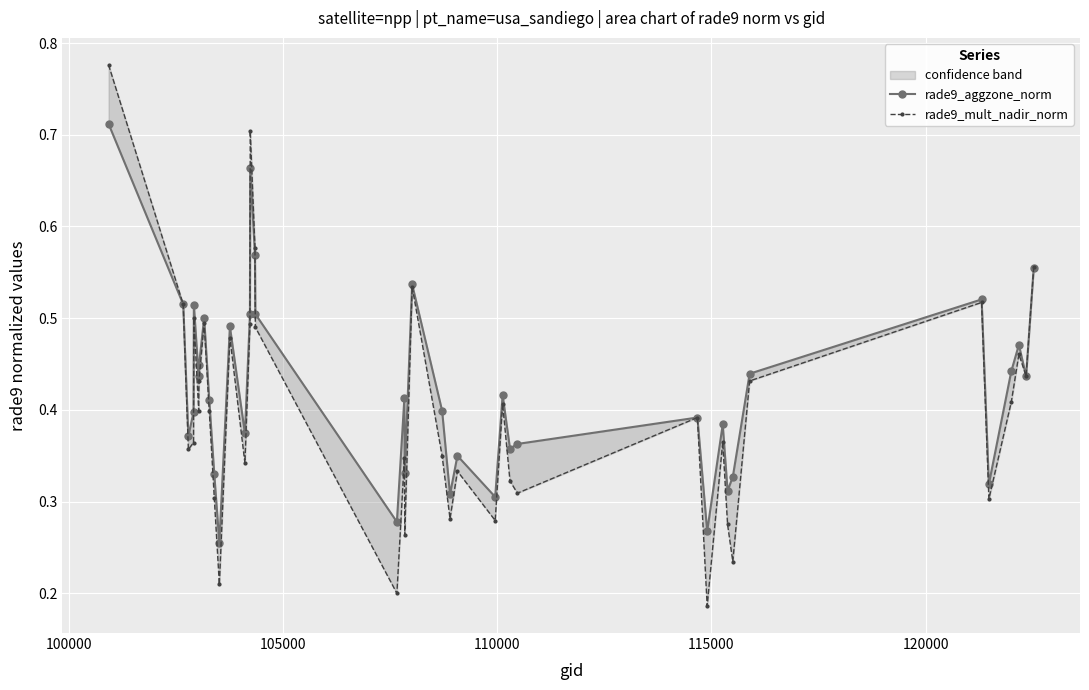

How many rade9_aggzone_norm values are between 0 and 1?

40